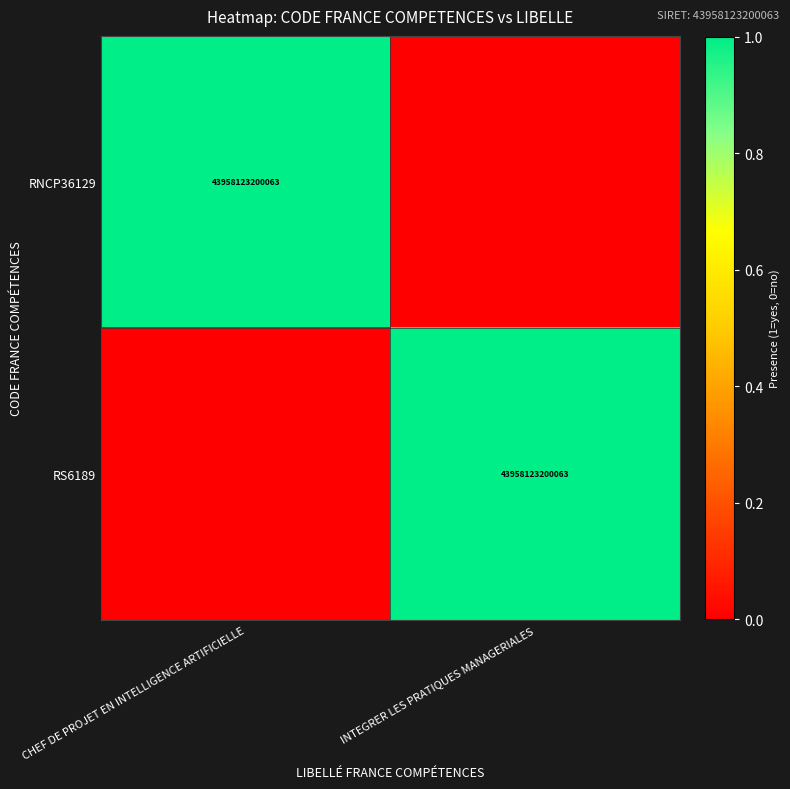

Between CHEF DE PROJET EN INTELLIGENCE ARTIFICIELLE and INTEGRER LES PRATIQUES MANAGERIALES, which series saw the biggest shift?

RNCP36129